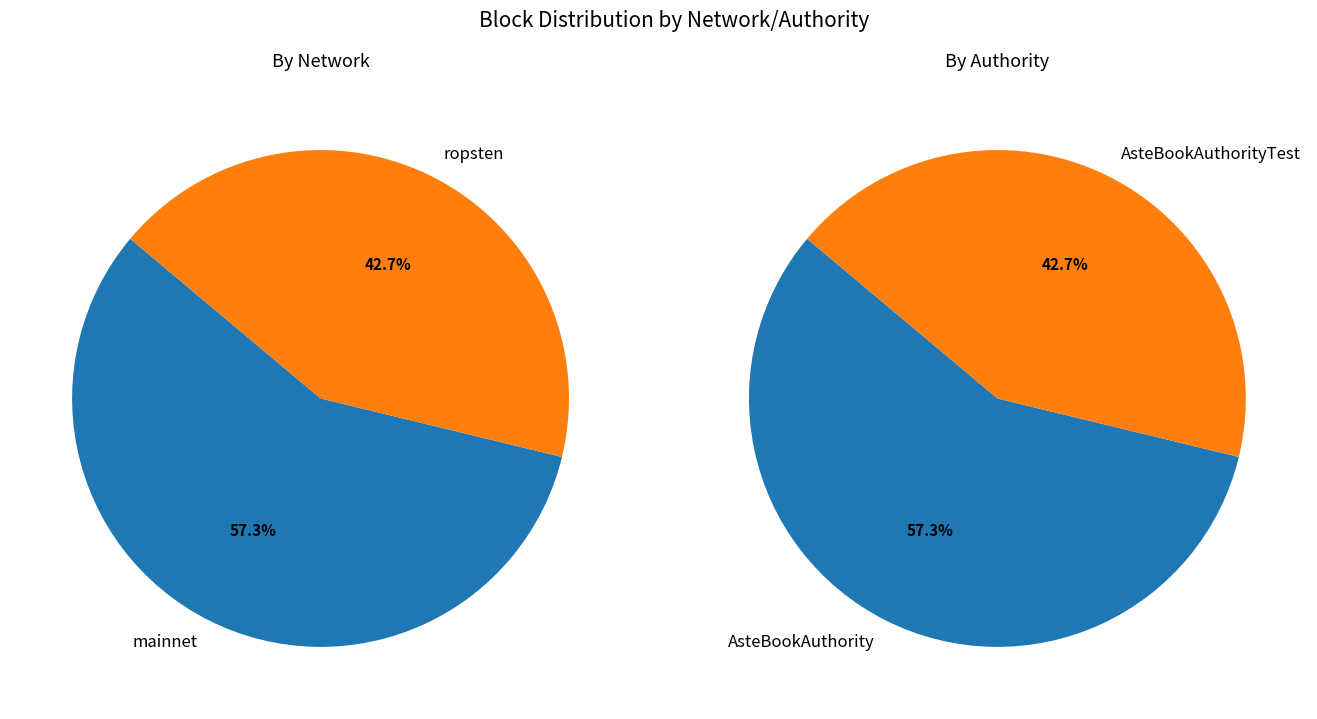

Which slice is the smallest?

ropsten (ca2510e0)